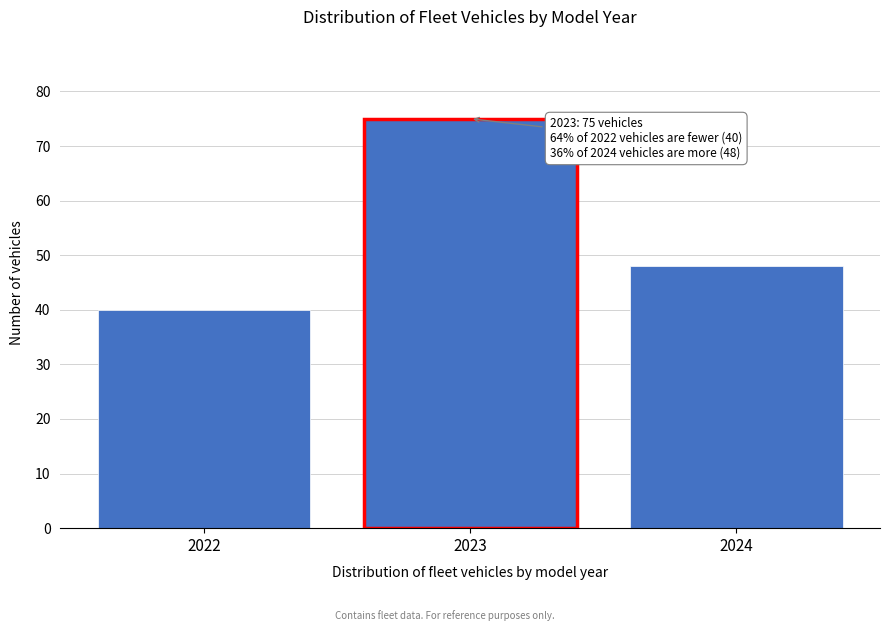

Reading left to right, transcribe all the data shown in this chart.

2022=40	2023=75	2024=48